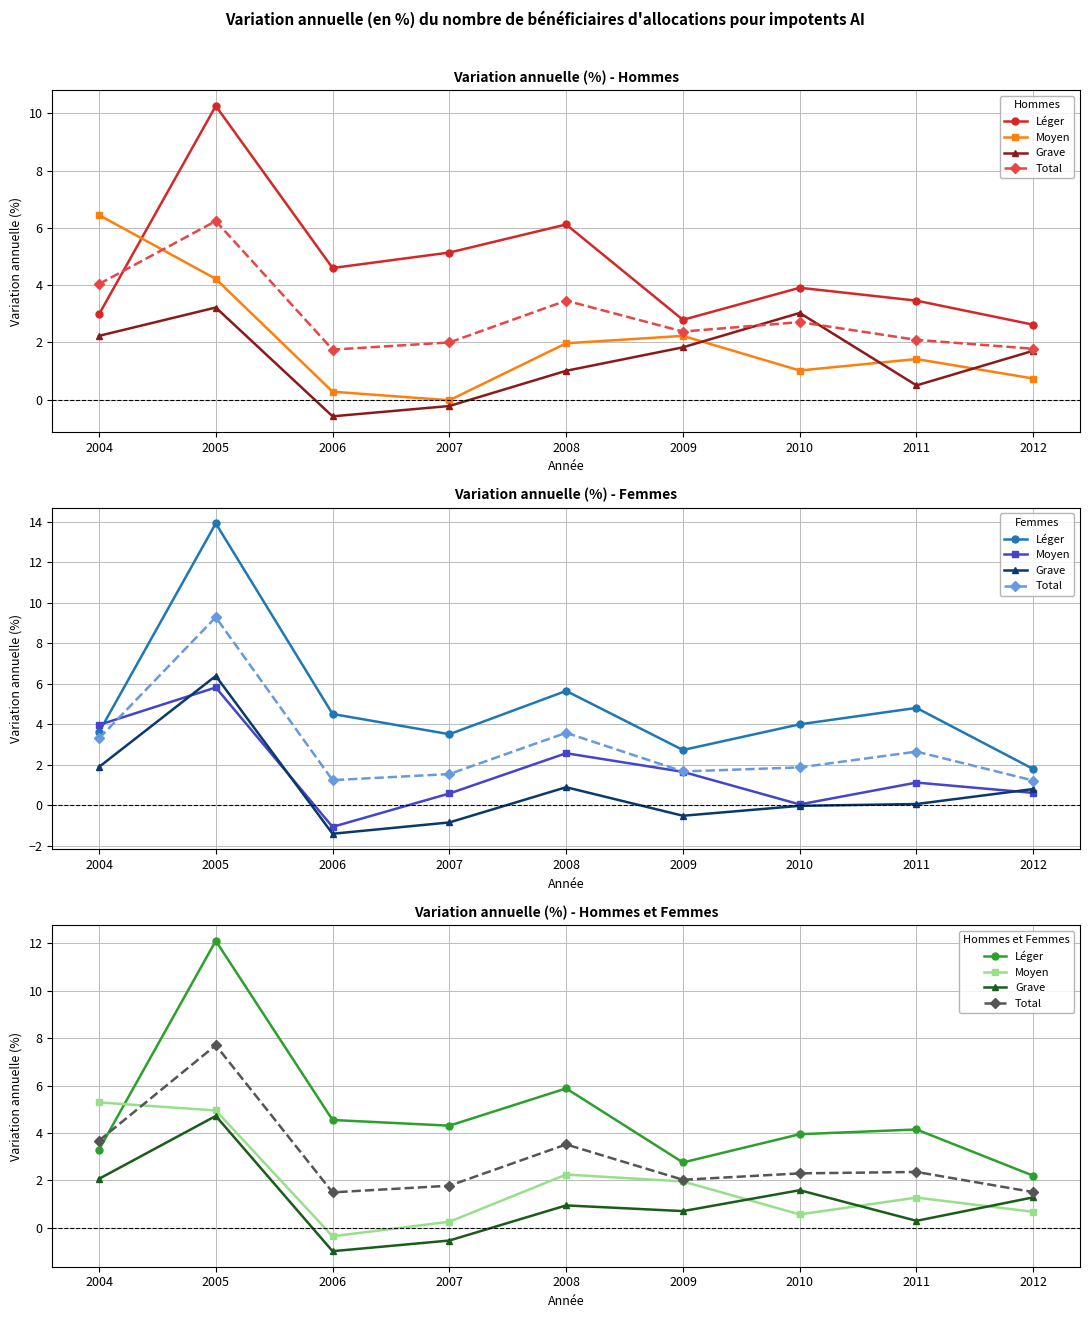

Between 2004 and 2005, which is larger?

2005